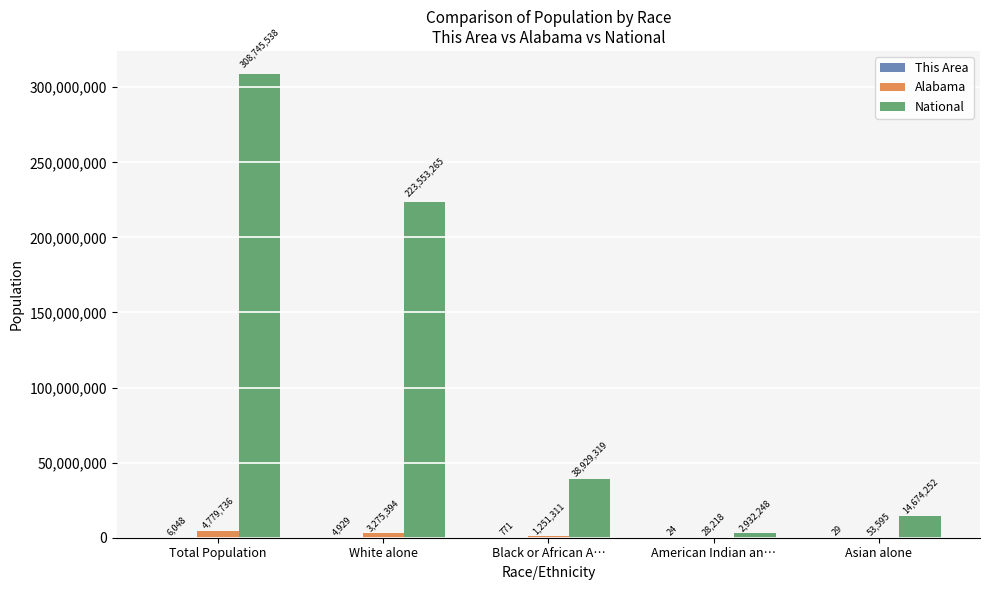

Are the bars grouped side by side (vs. stacked)?

Yes